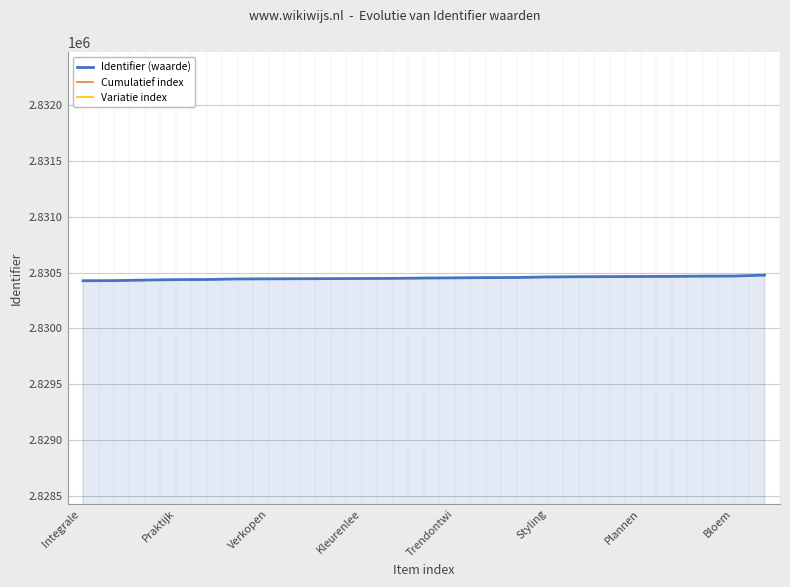

What is the value of the Cumulatief index point at the 23rd from the left?

1200